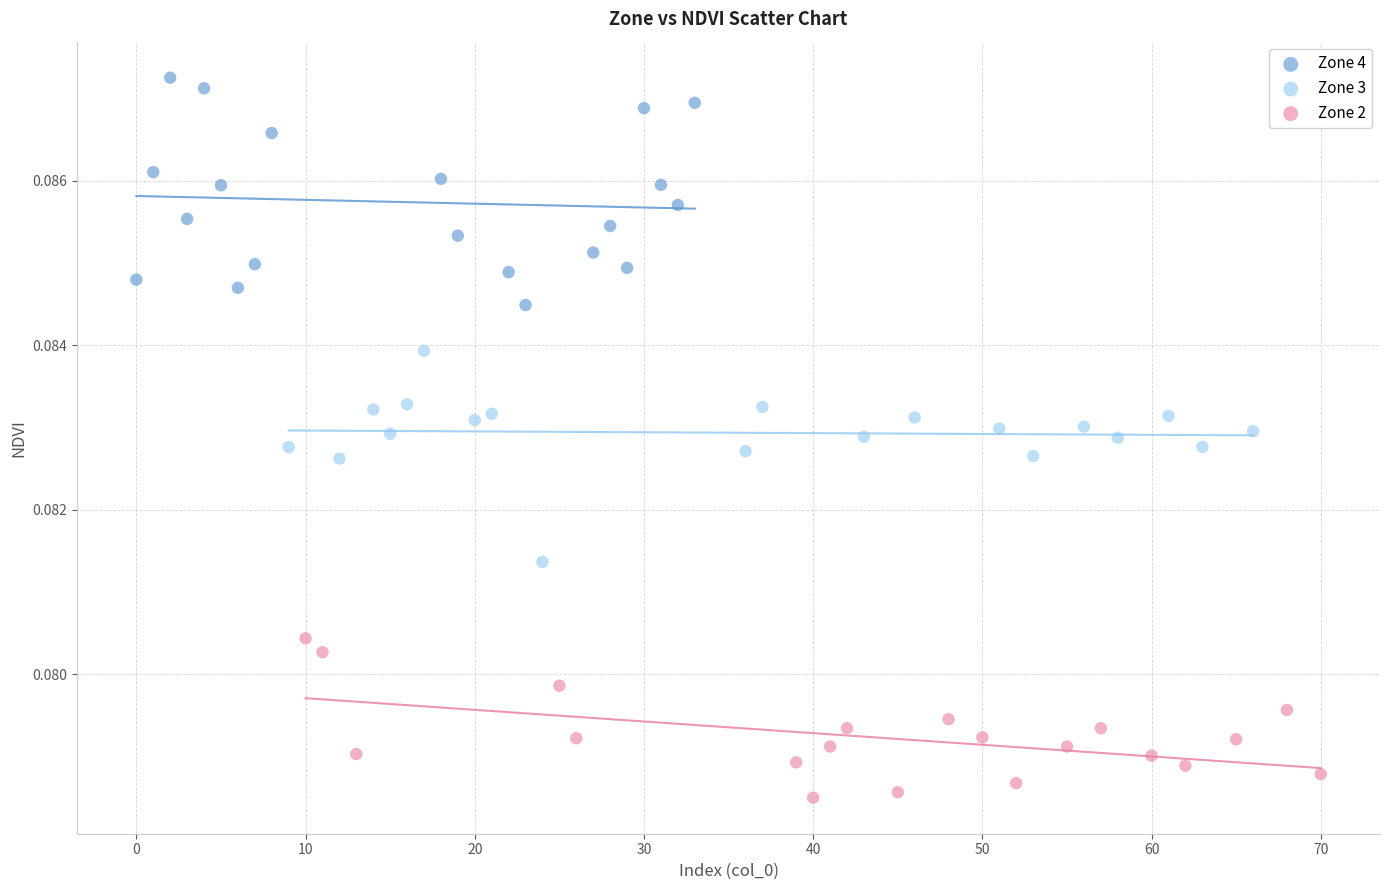

Which series reaches the minimum Y coordinate?

Zone 2